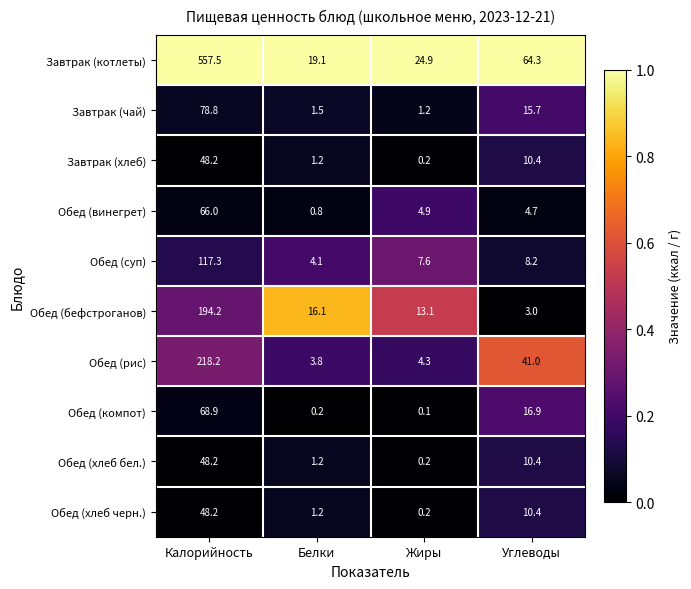

Which series changed the most between Жиры and Углеводы?

Завтрак (котлеты)